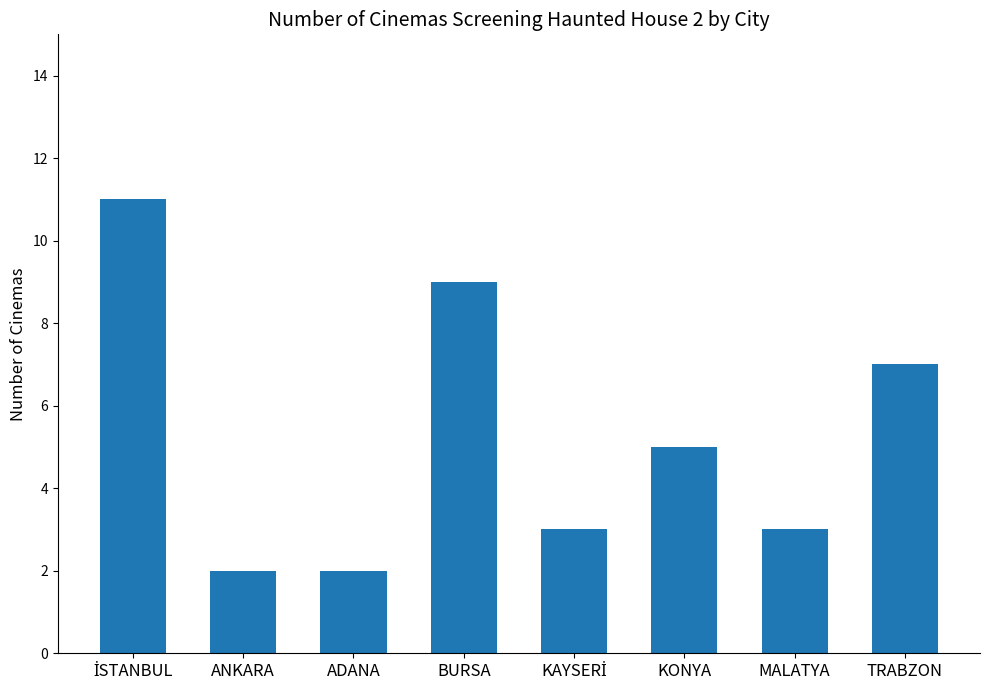

Reading left to right, transcribe all the data shown in this chart.

11	2	2	9	3	5	3	7